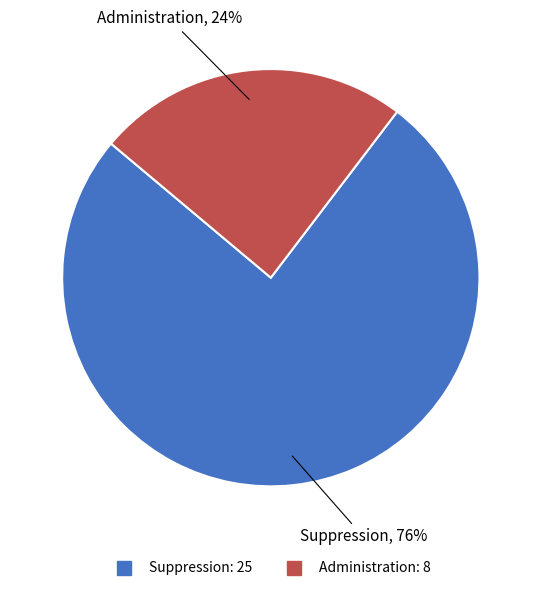

How many slices are in this pie chart?

2